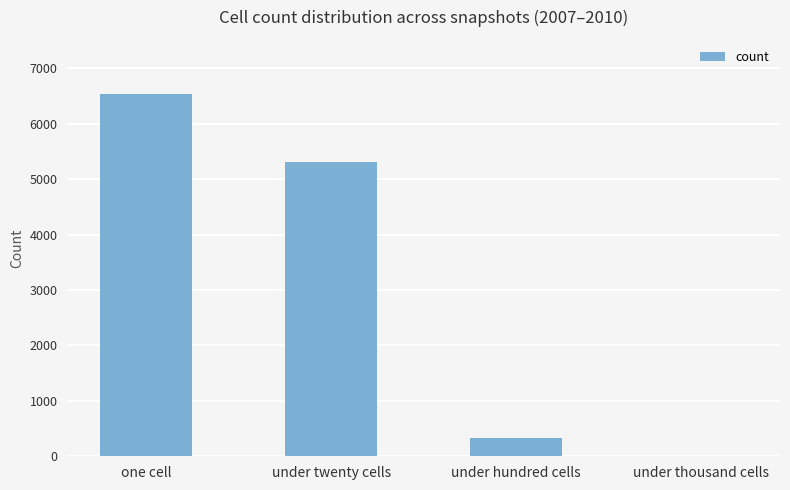

Which category has the highest value across all series?

one cell